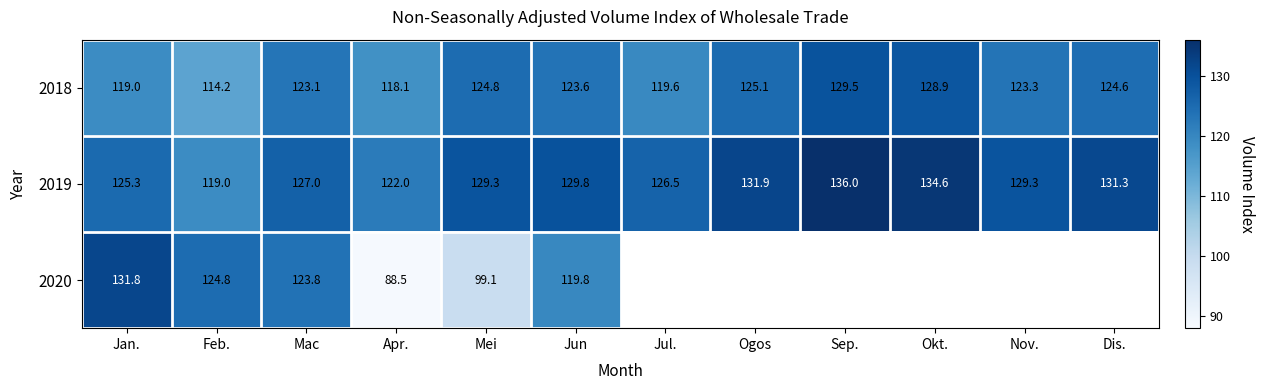

At which label does 2018 first exceed 123?

Mac